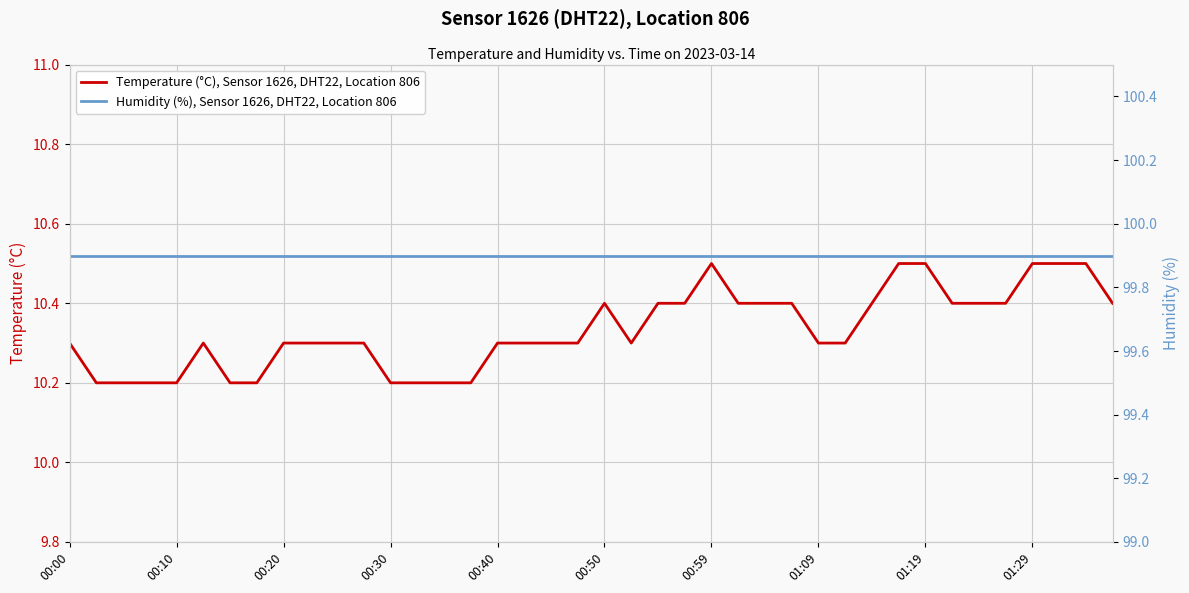

How many lines are shown in the chart?

2